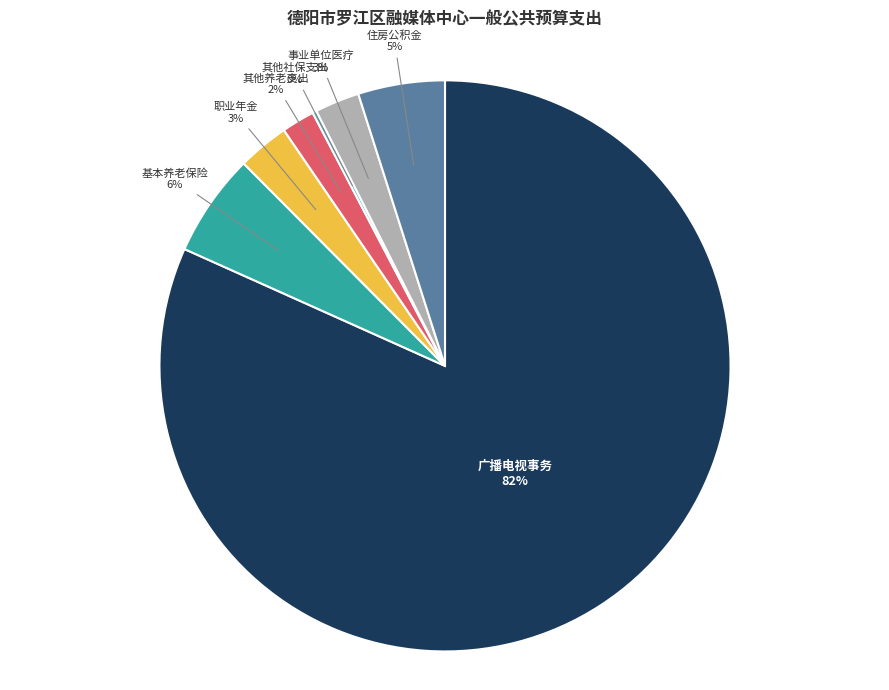

Which category has the biggest portion of the pie?

广播电视事务